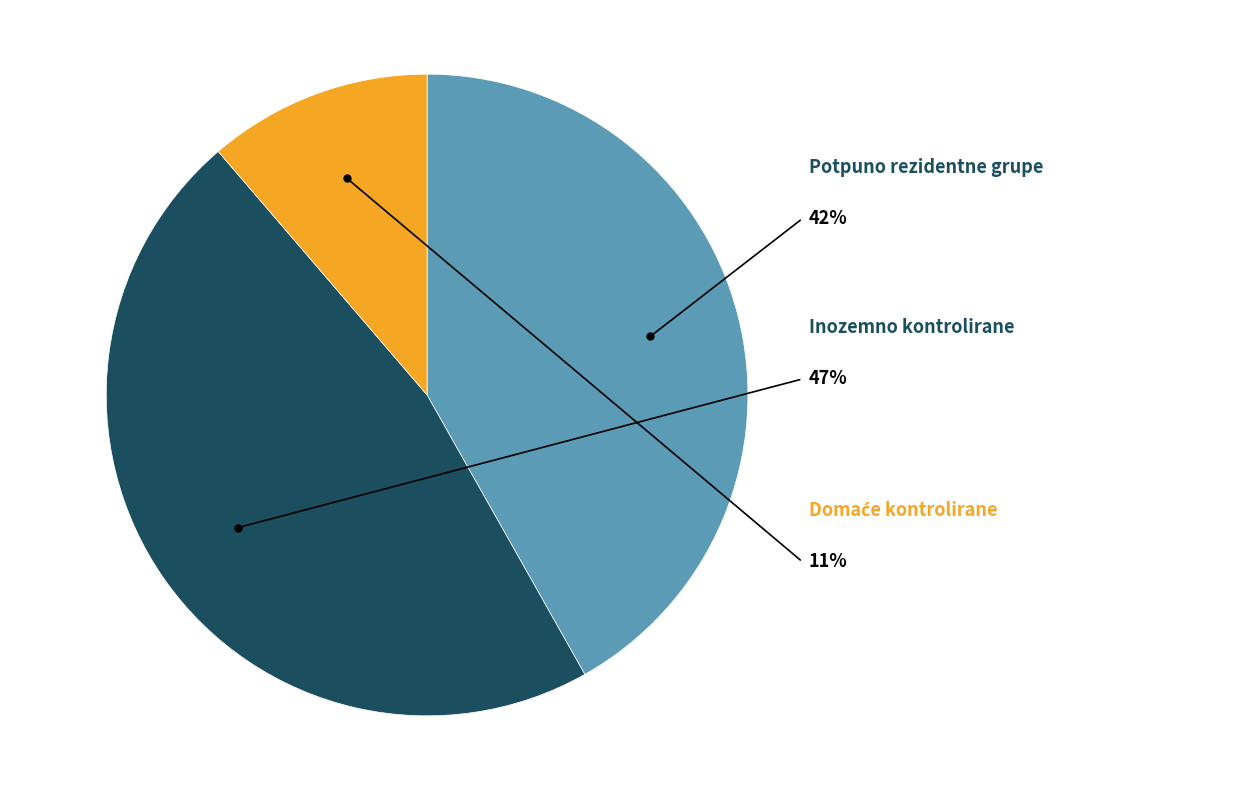

Does Domaće kontrolirane account for over 50% of the chart?

No